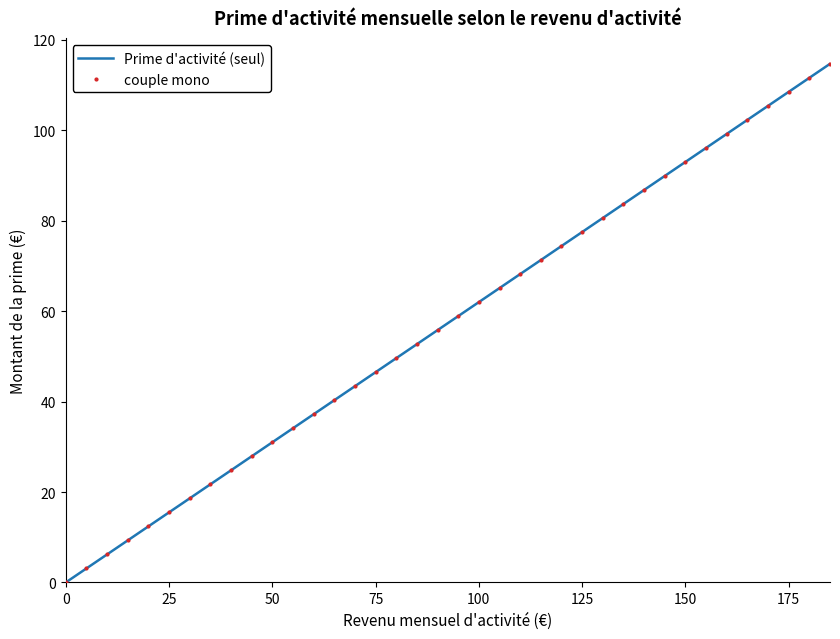

What is the greatest value displayed?

114.7